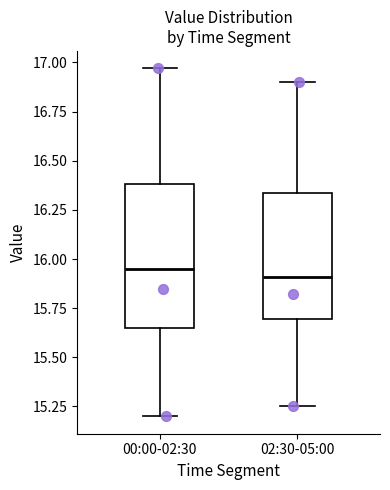

Which box is the tallest, from its lower edge to its upper edge?

00:00-02:30